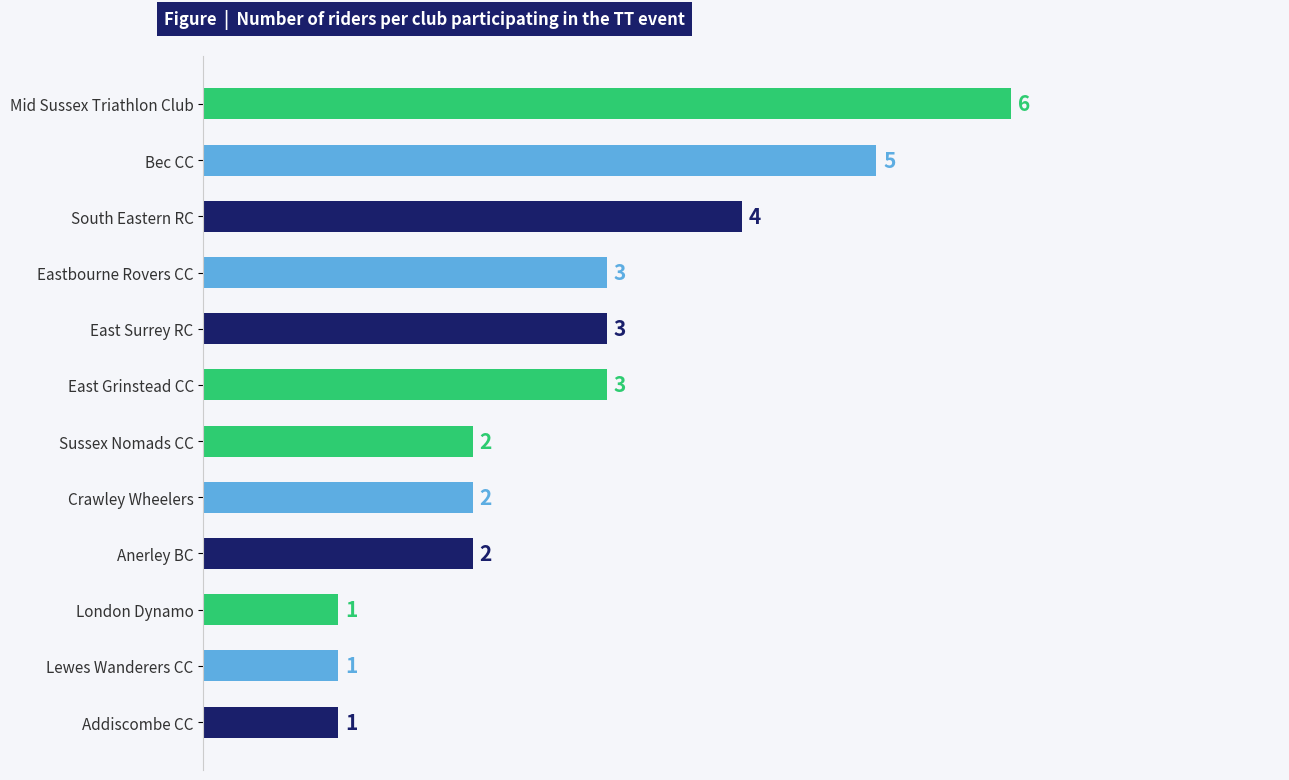

At which category does the chart reach its peak across all series?

Mid Sussex Triathlon Club